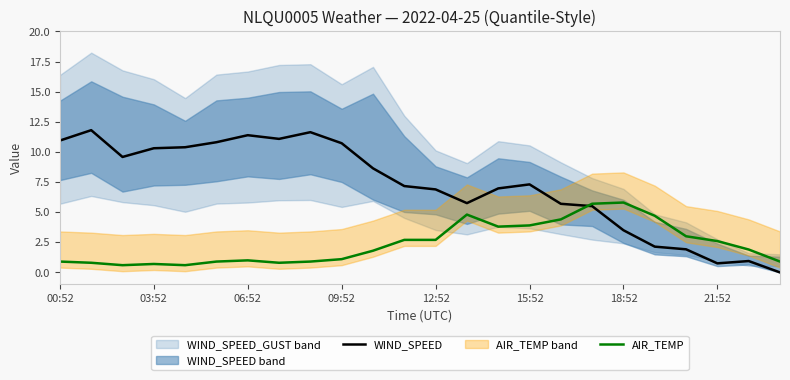

Does the chart have visible grid lines?

No